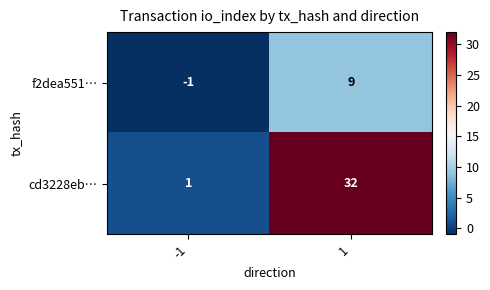

What is the difference between the highest and lowest values at 1?

23